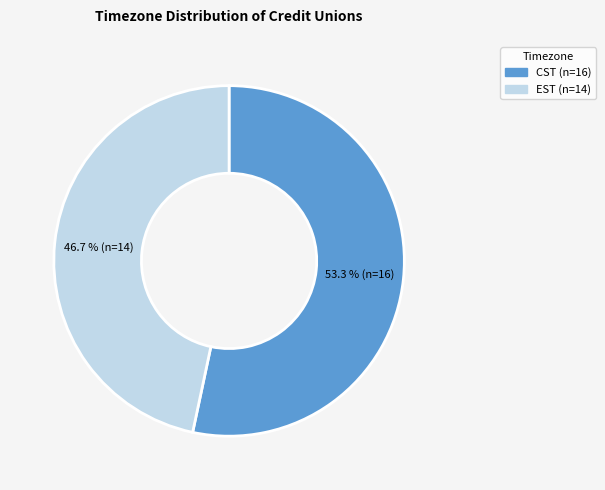

Does EST represent more than half of the total?

No